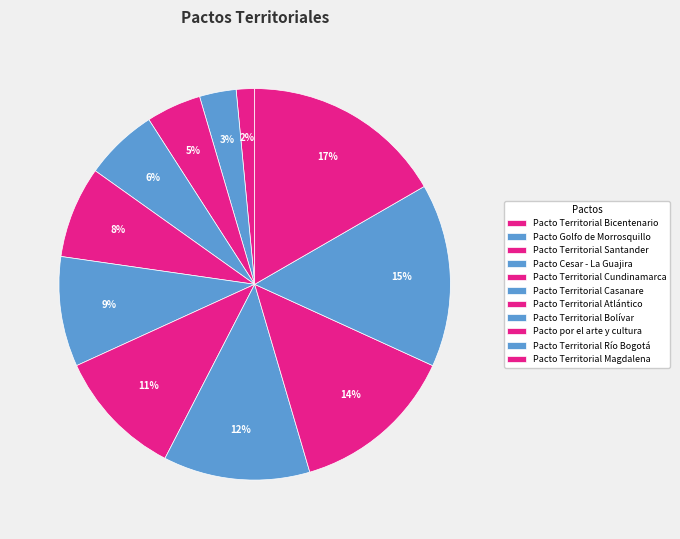

What is the largest slice in the pie chart?

Pacto Territorial Magdalena